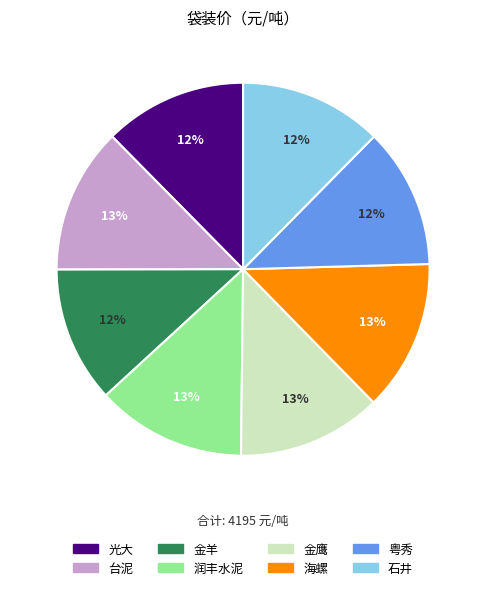

To the nearest percent, what is the combined percentage of 金羊 and 石井?

24%